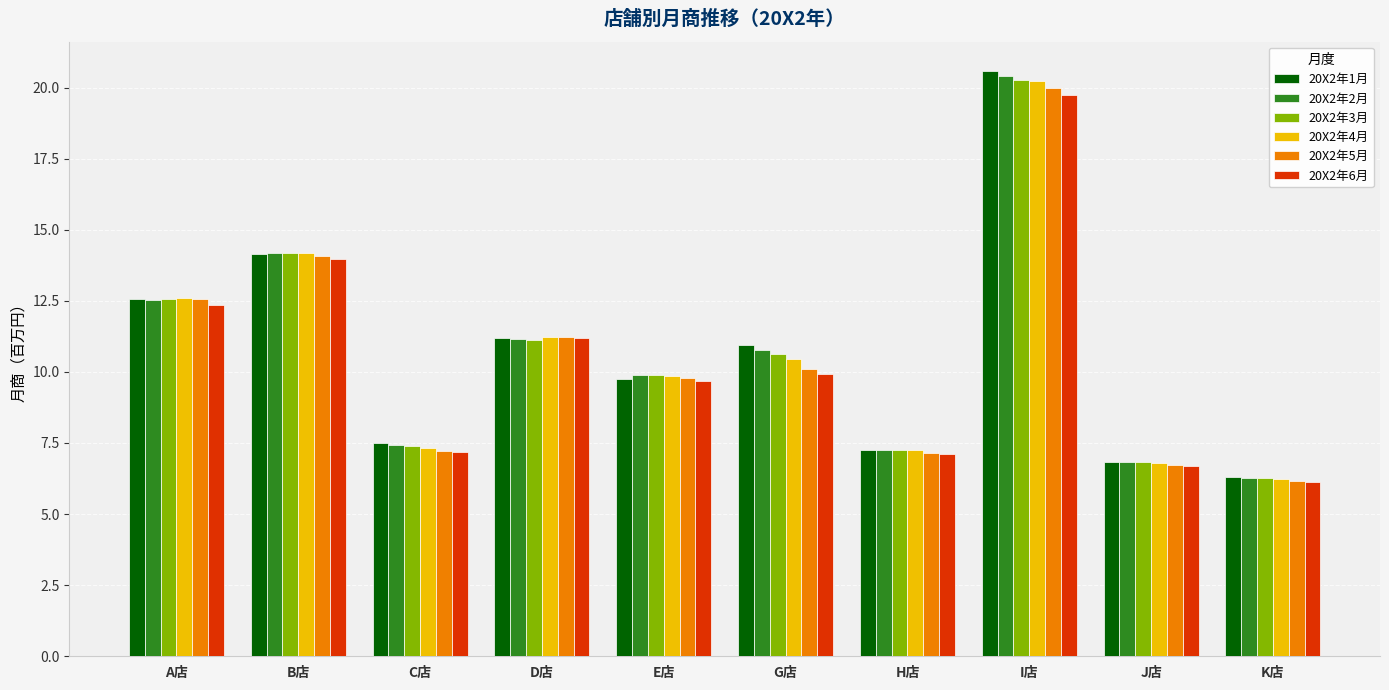

What is the sum of all 20X2年6月 values?

103.9